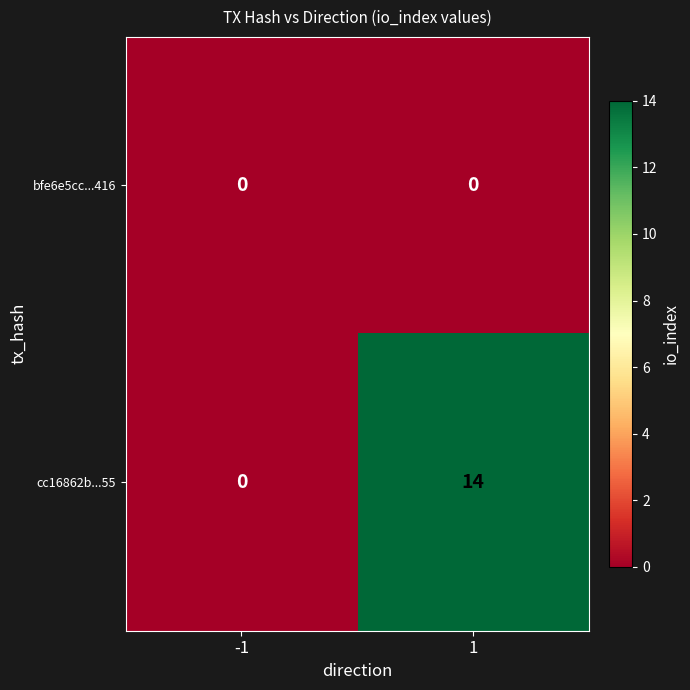

Reading left to right, list all the values displayed in this chart.

bfe6e5cc...416: 0	0
cc16862b...55: 0	14